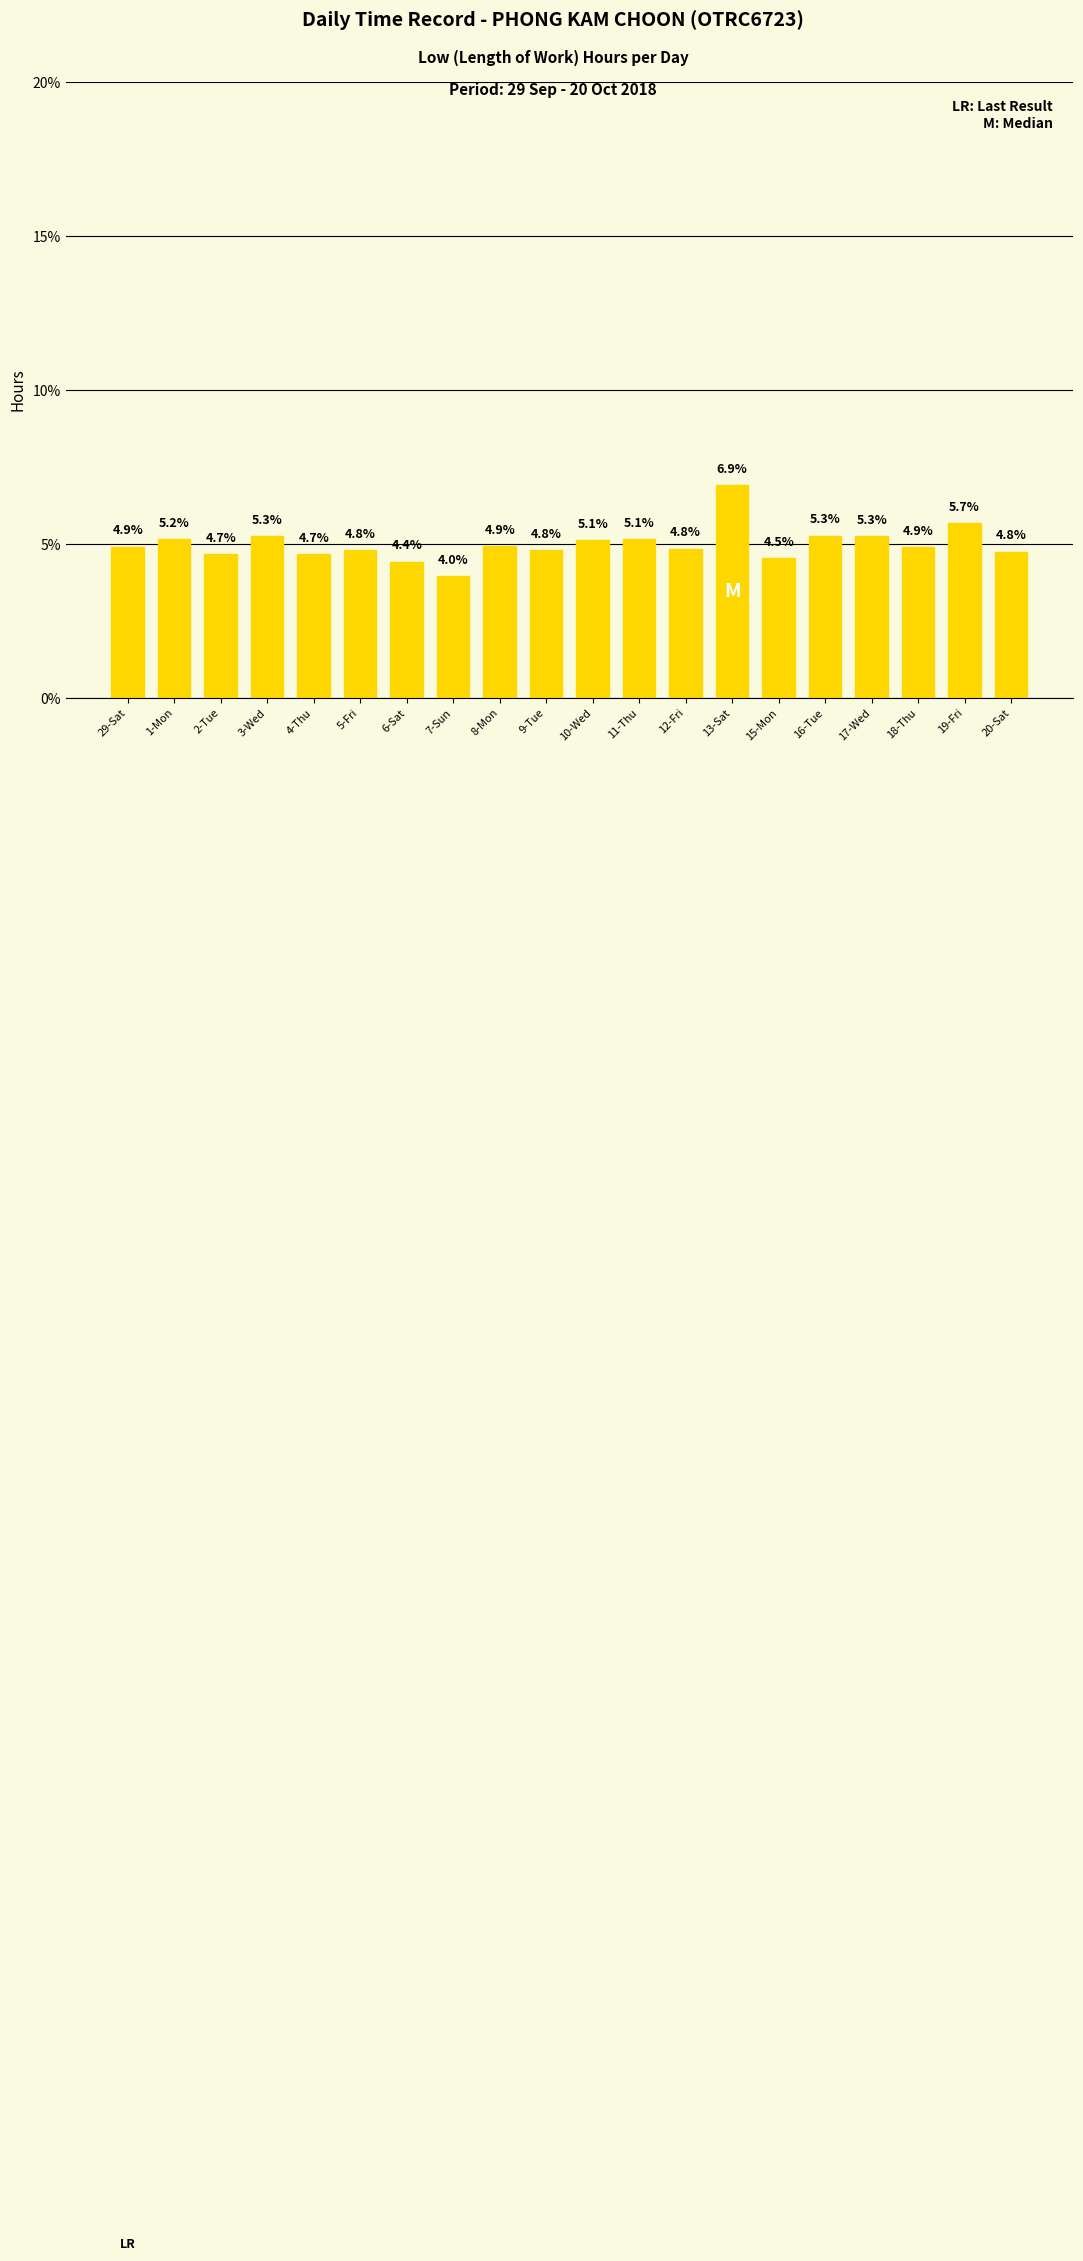

Reading right to left, extract all data points from this chart.

20-Sat=4.8	19-Fri=5.7	18-Thu=4.9	17-Wed=5.3	16-Tue=5.3	15-Mon=4.5	13-Sat=6.9	12-Fri=4.8	11-Thu=5.1	10-Wed=5.1	9-Tue=4.8	8-Mon=4.9	7-Sun=4.0	6-Sat=4.4	5-Fri=4.8	4-Thu=4.7	3-Wed=5.3	2-Tue=4.7	1-Mon=5.2	29-Sat=4.9